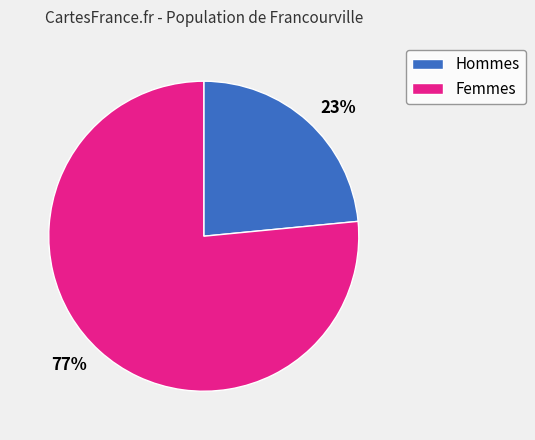

The Hommes slice represents 34% of the pie. True or false?

False